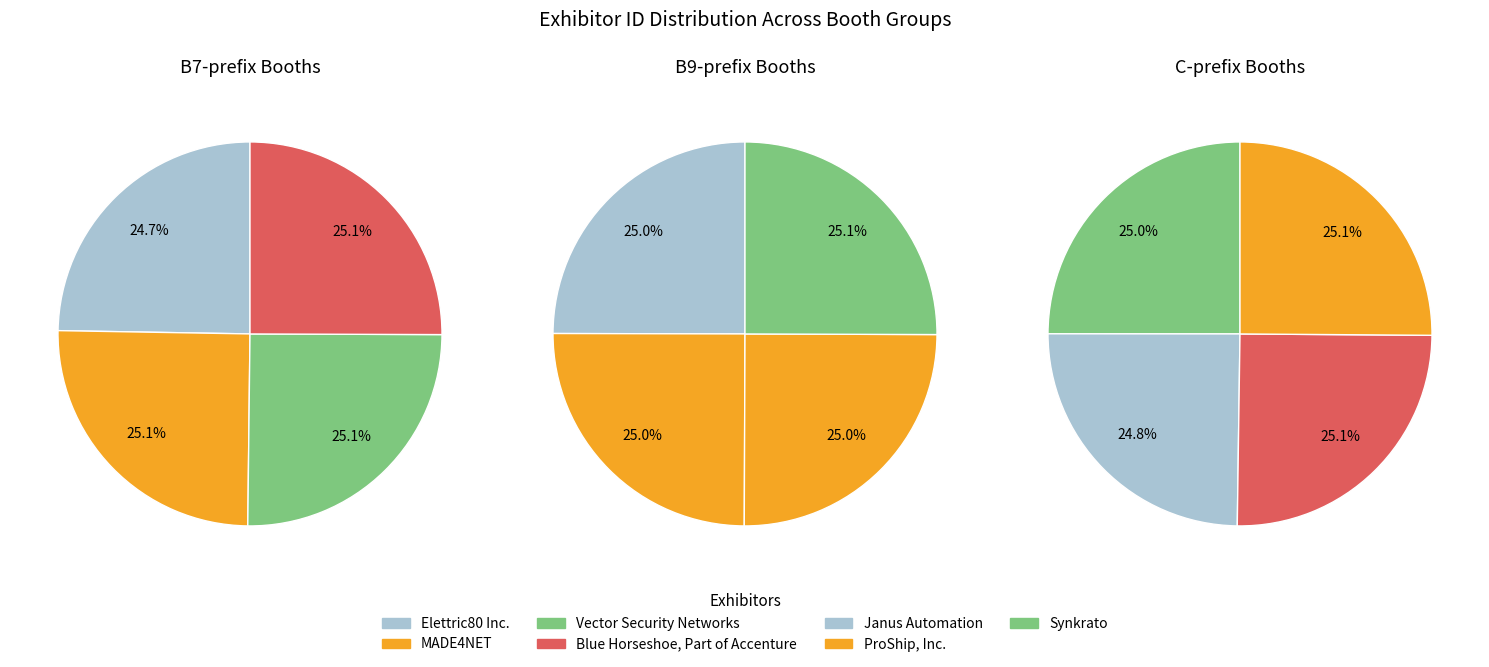

Does Vector Security Networks account for over 50% of the chart?

No